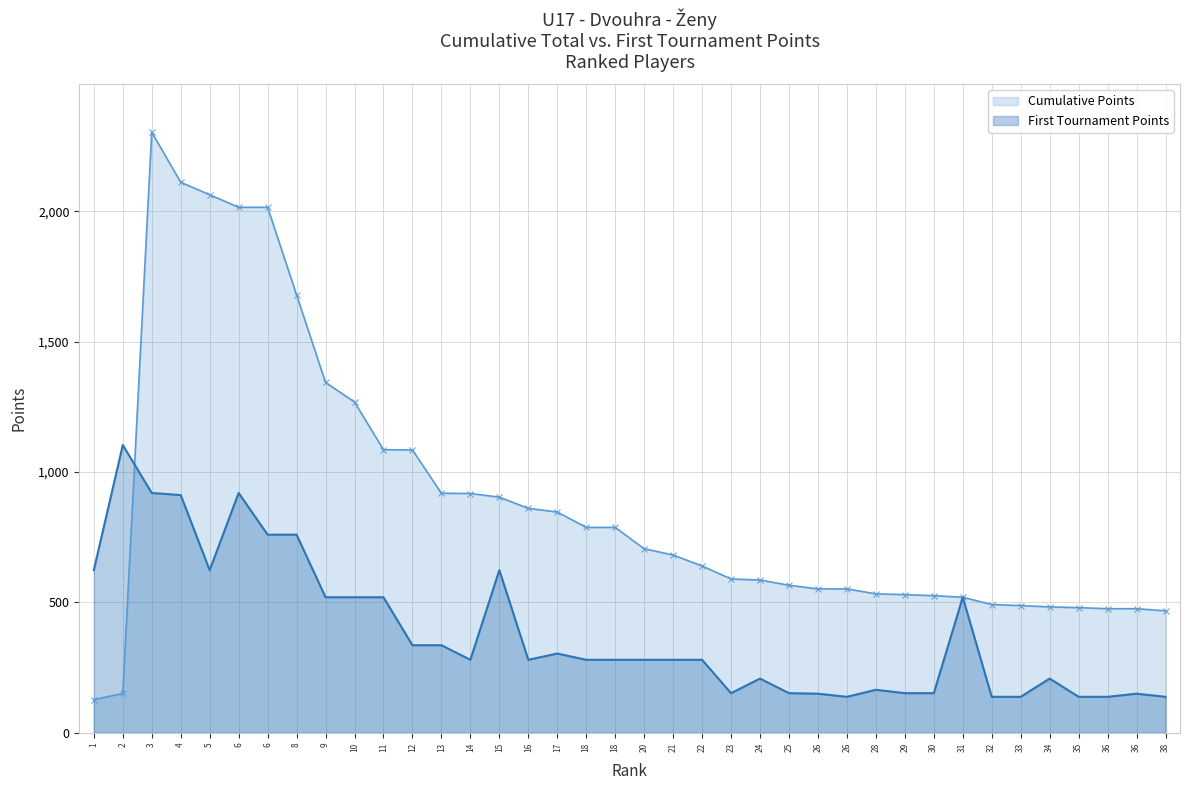

What value does the Daily Points (col_6) series have at 20?

280